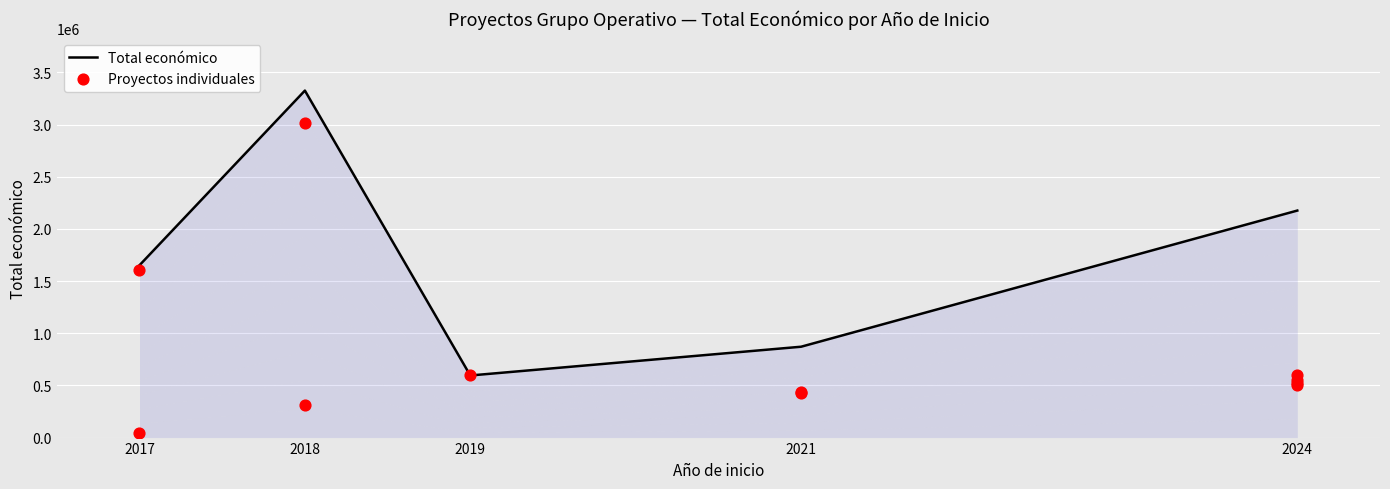

Between 2024 and 2021, which is larger?

2024